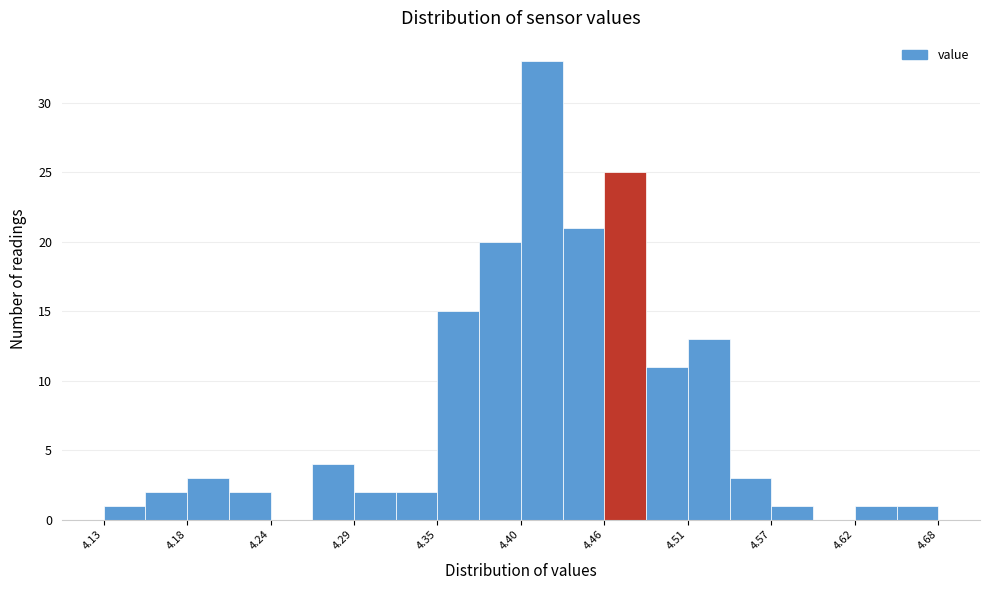

Around what value on the x-axis is the tallest bar? Give the approximate position of its centre, as read against the axis.

4.42